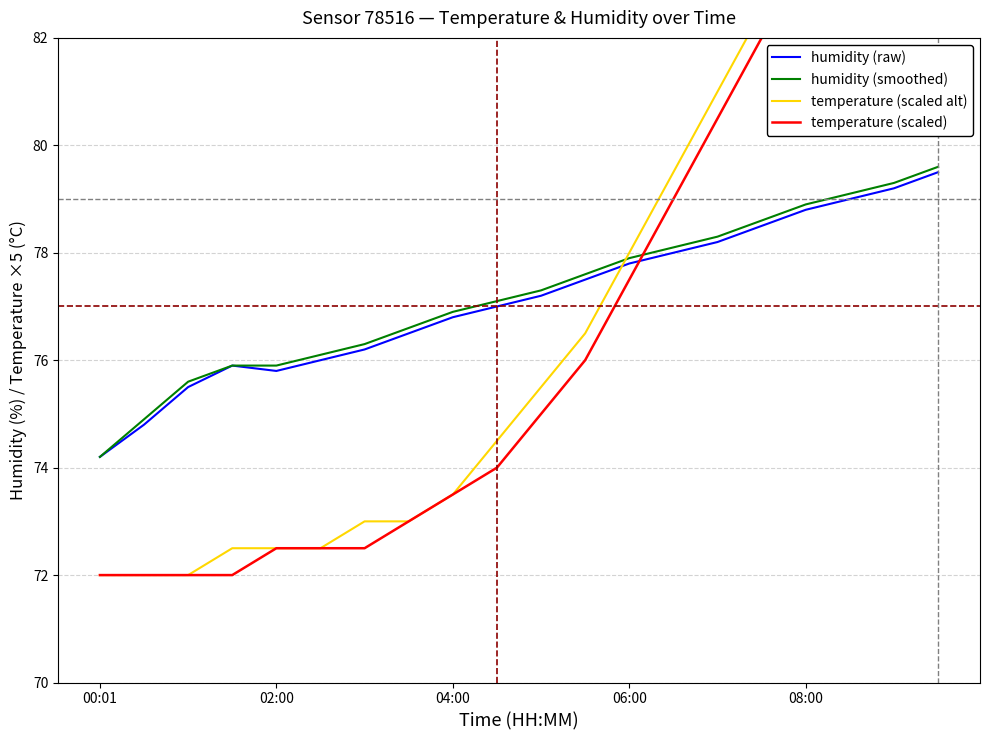

How many intersections are there between temperature (scaled alt) and humidity (smoothed)?

1